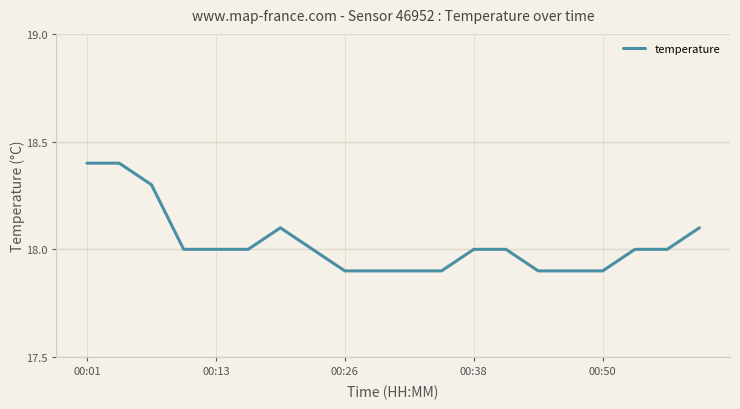

What is the minimum value shown in the chart?

17.9